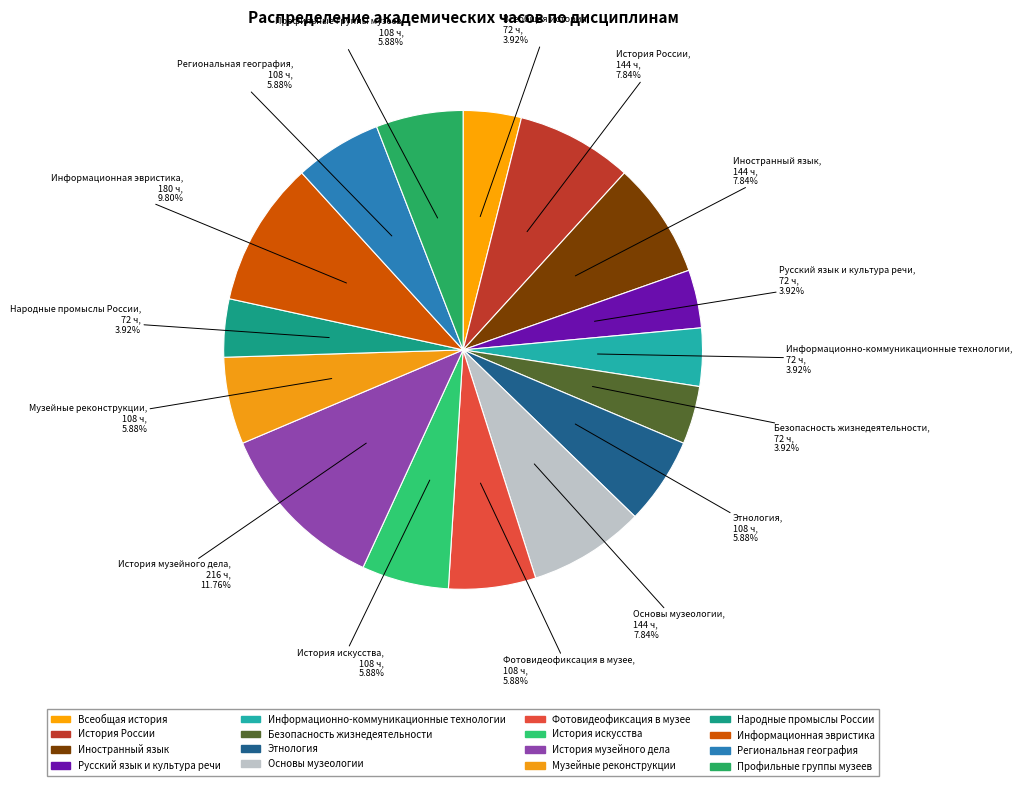

How many slices are in this pie chart?

16